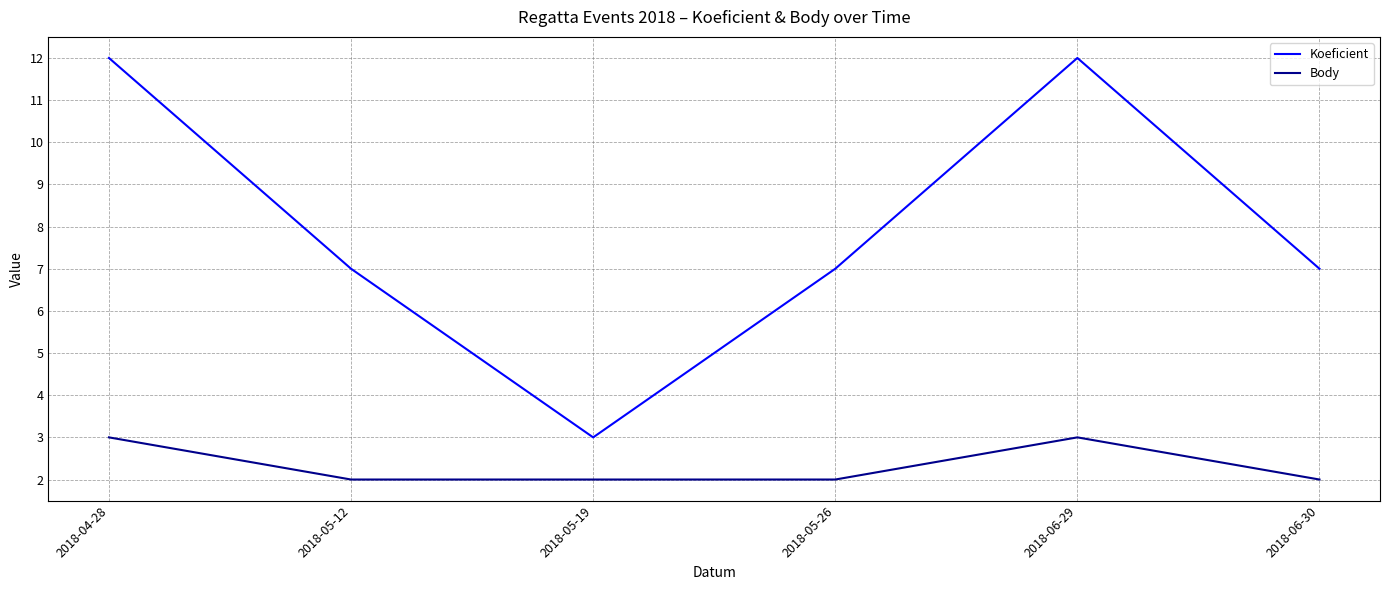

In Body, how many points are higher than both neighbors (excluding endpoints)?

1